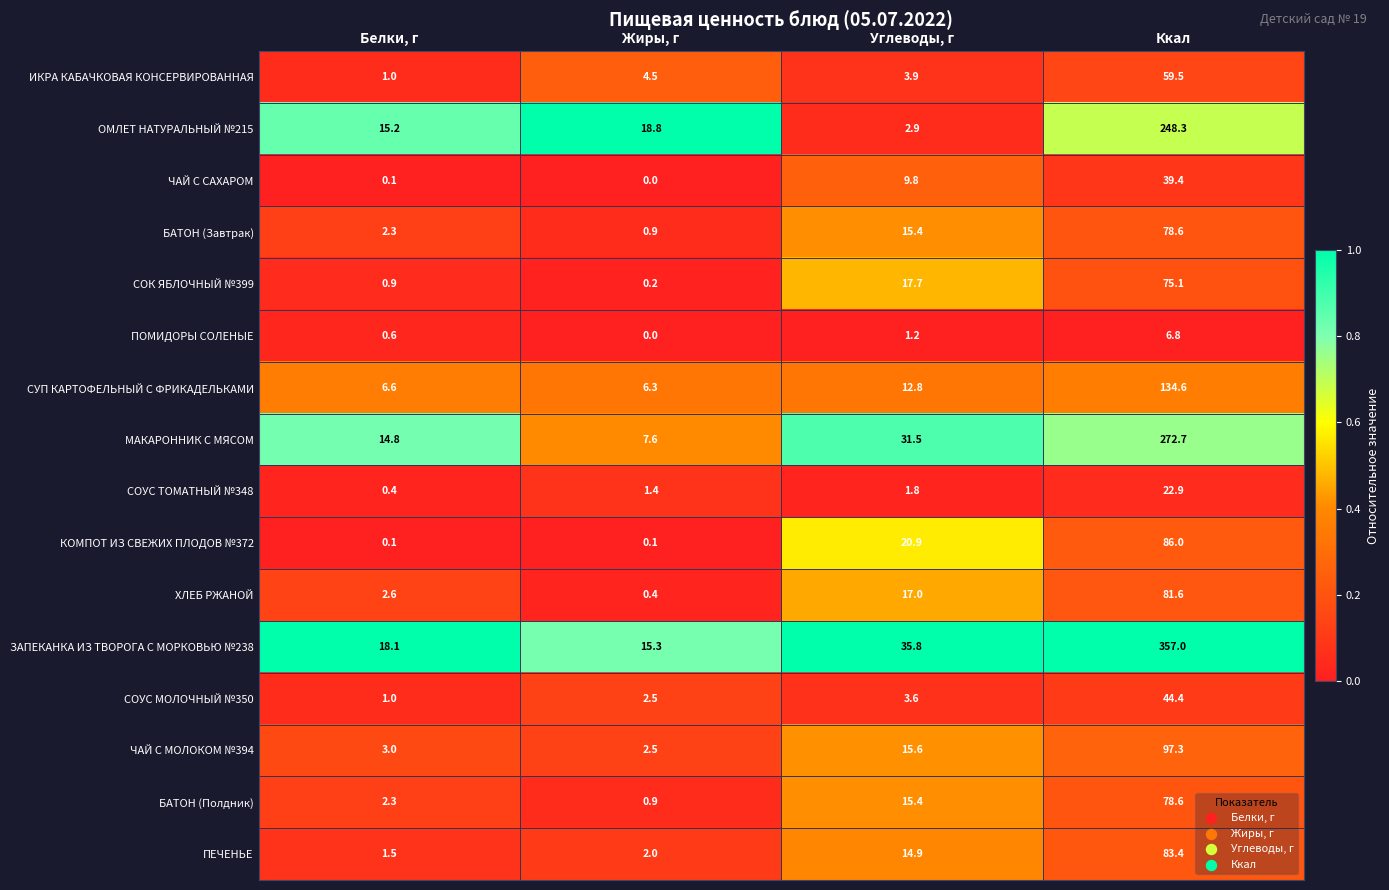

What is the total value across all series at Белки, г?

70.5